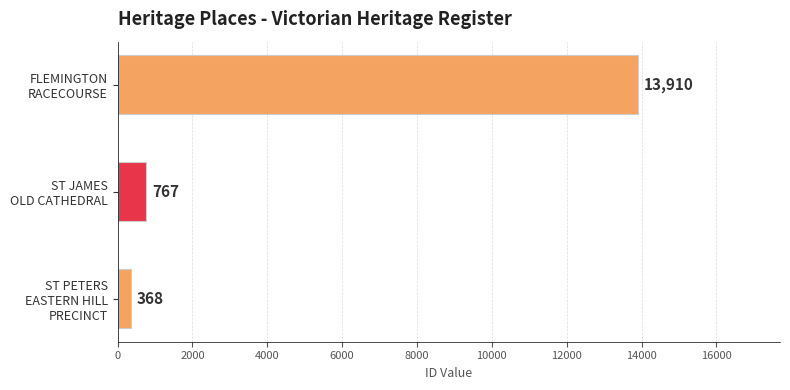

What is the difference between the maximum and minimum values?

13542